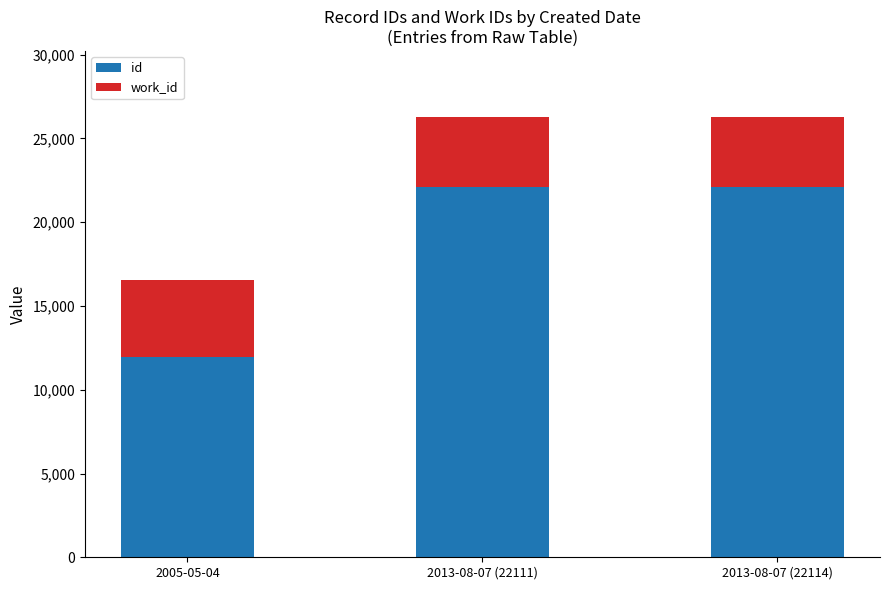

Where is id nearest to the value 17042?

2013-08-07 (22111)